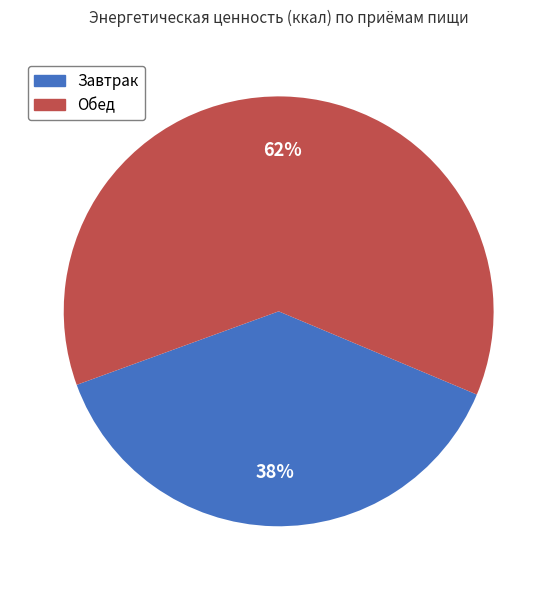

Does any single category account for the majority?

Yes